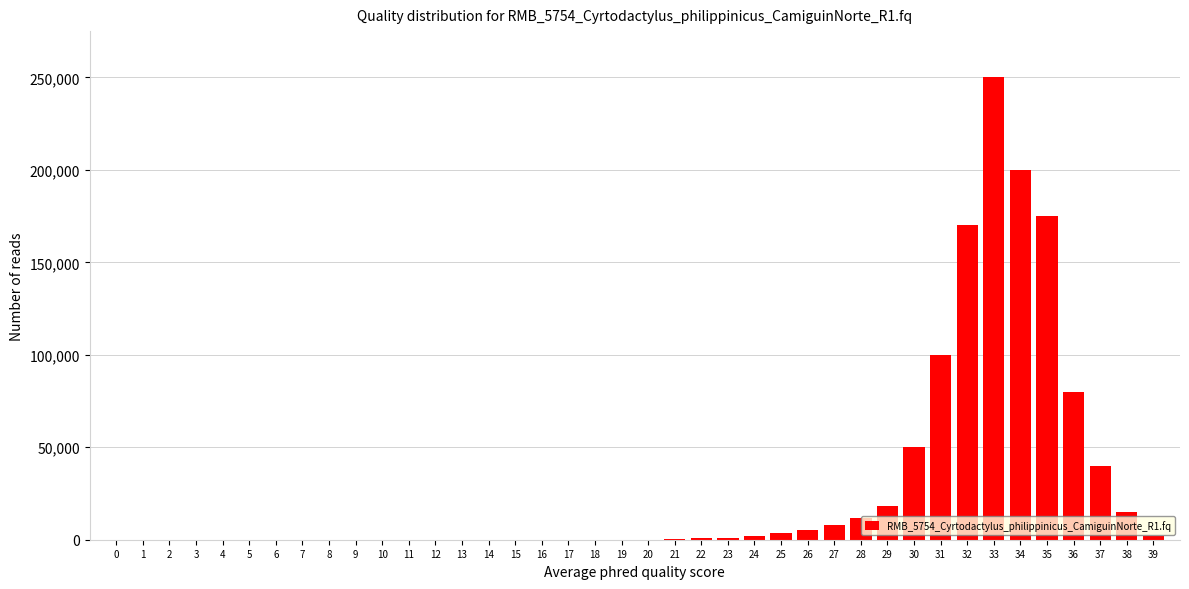

What is the change in value from 13 to 31?

+100000